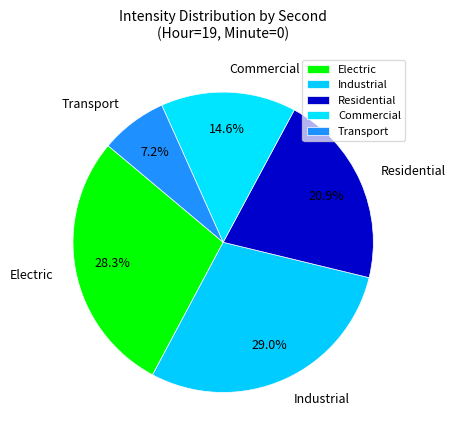

Between Industrial and Transport, which is larger?

Industrial